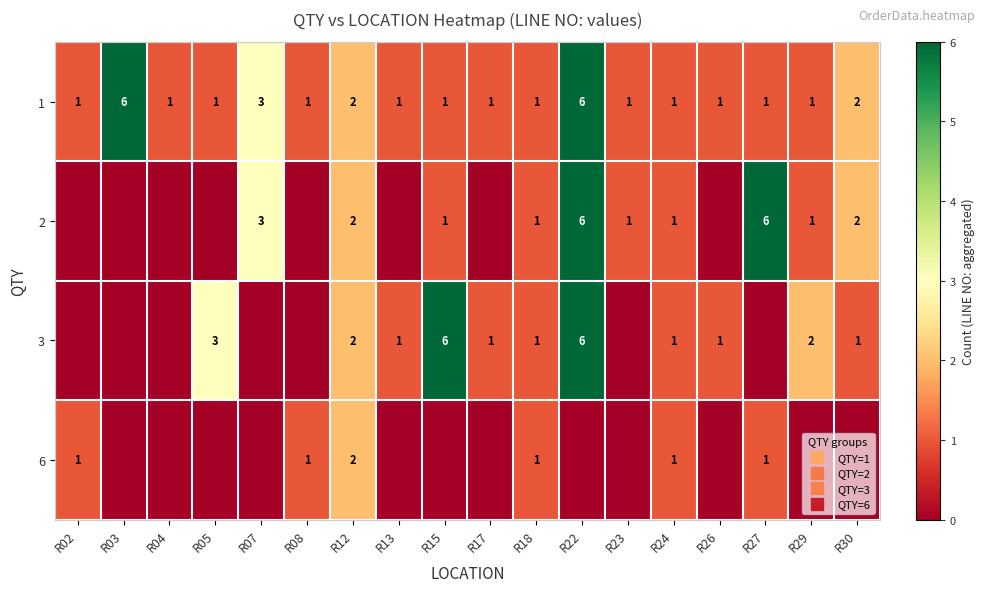

How many distinct data groups are displayed?

4